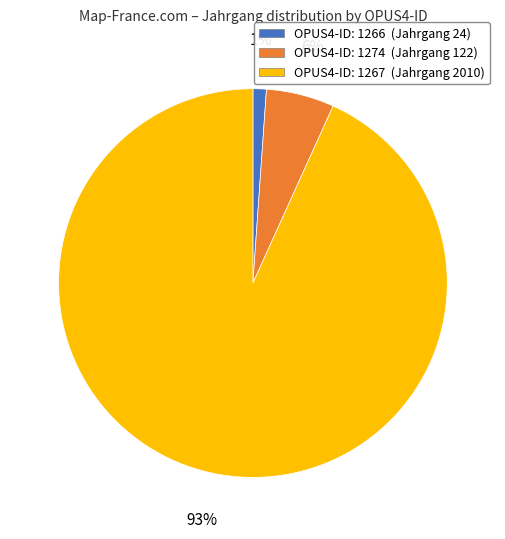

To the nearest percent, what percentage of the pie is OPUS4-ID: 1274 (Jahrgang 122)?

6%